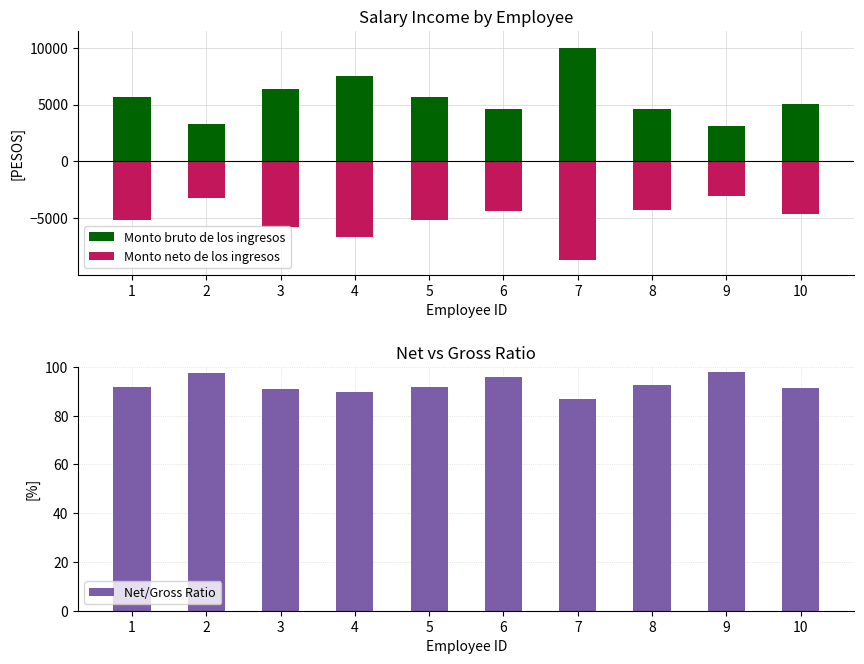

Which series has the widest spread of values?

Monto bruto de los ingresos